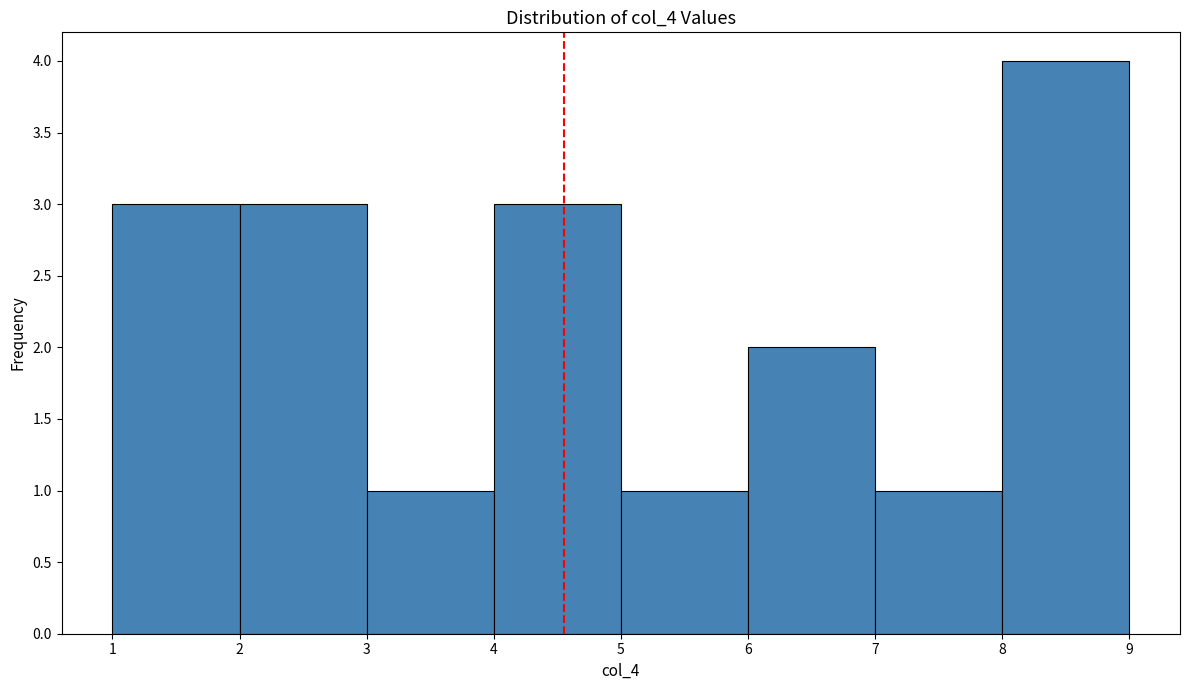

Reading left to right, transcribe this chart: for each bar, give the range it covers on the x-axis and its height. The values are not printed on the chart, so give them approximately, as read against the axis.

1 to 2: 3
2 to 3: 3
3 to 4: 1
4 to 5: 3
5 to 6: 1
6 to 7: 2
7 to 8: 1
8 to 9: 4